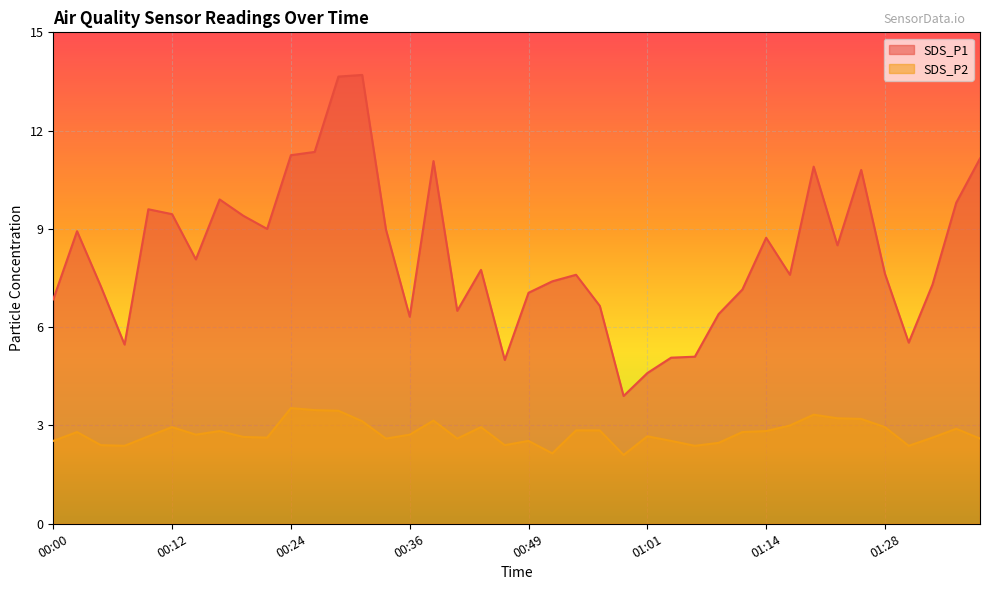

True or false: SDS_P2 and SDS_P1 intersect in this chart.

False